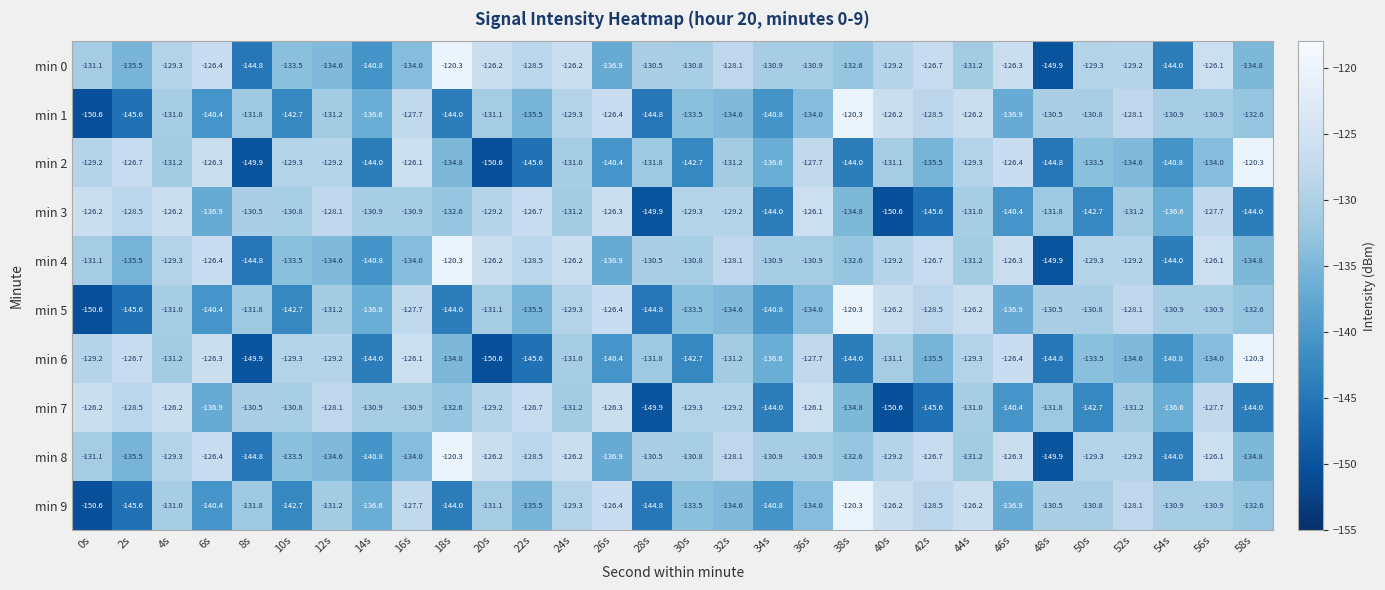

What is the difference between the highest and lowest values at 56s?

7.9